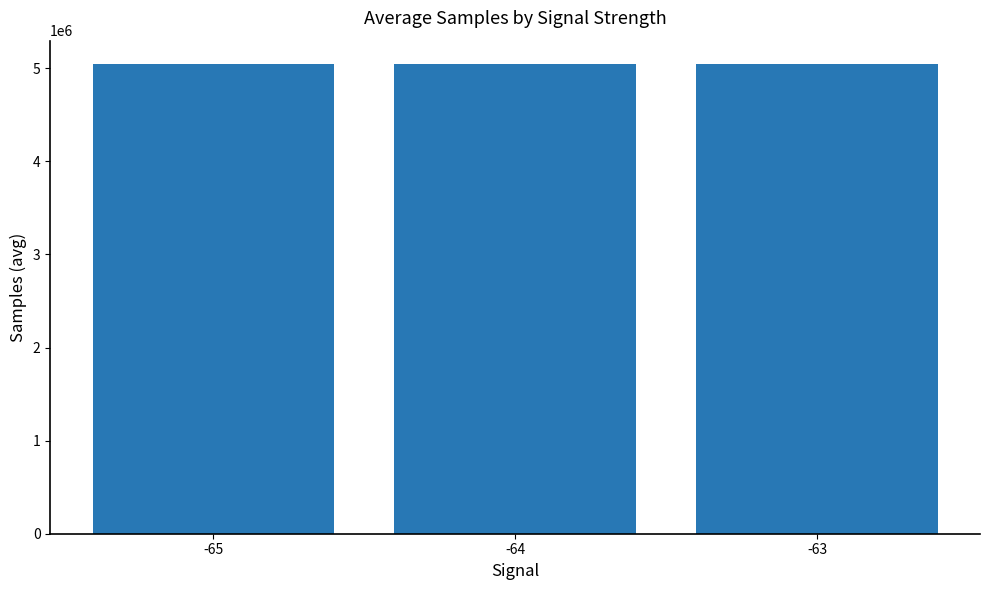

The value at -64 is 1498390.0. True or false?

False